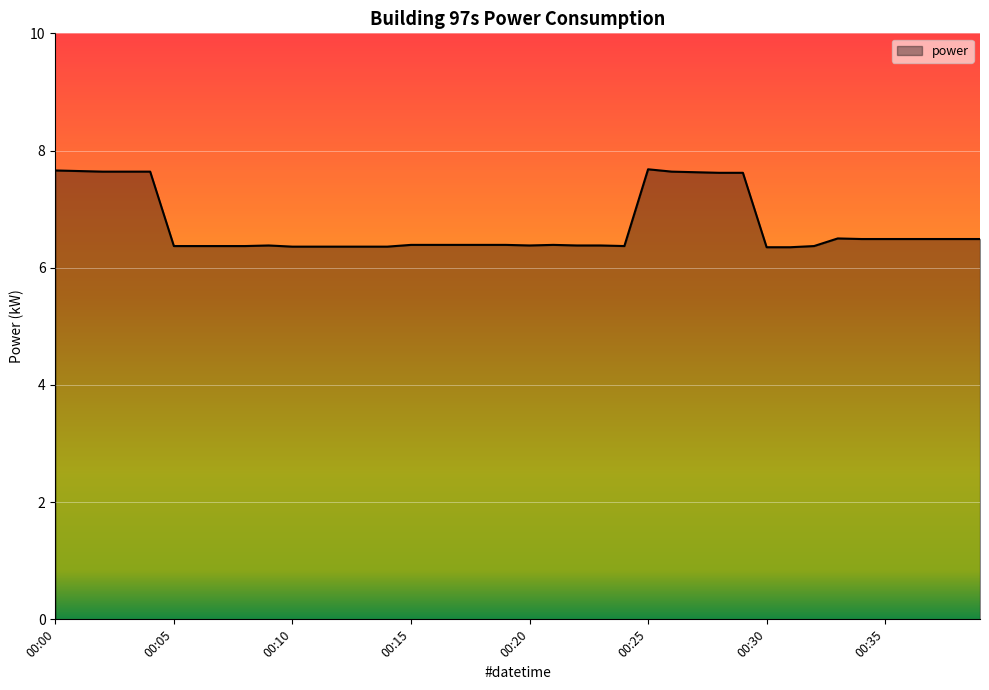

What is the difference between the maximum and minimum values?

1.3